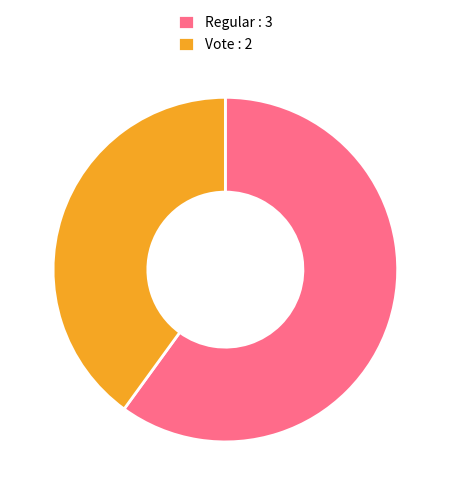

Do Vote and Regular together represent more than half of the pie?

Yes